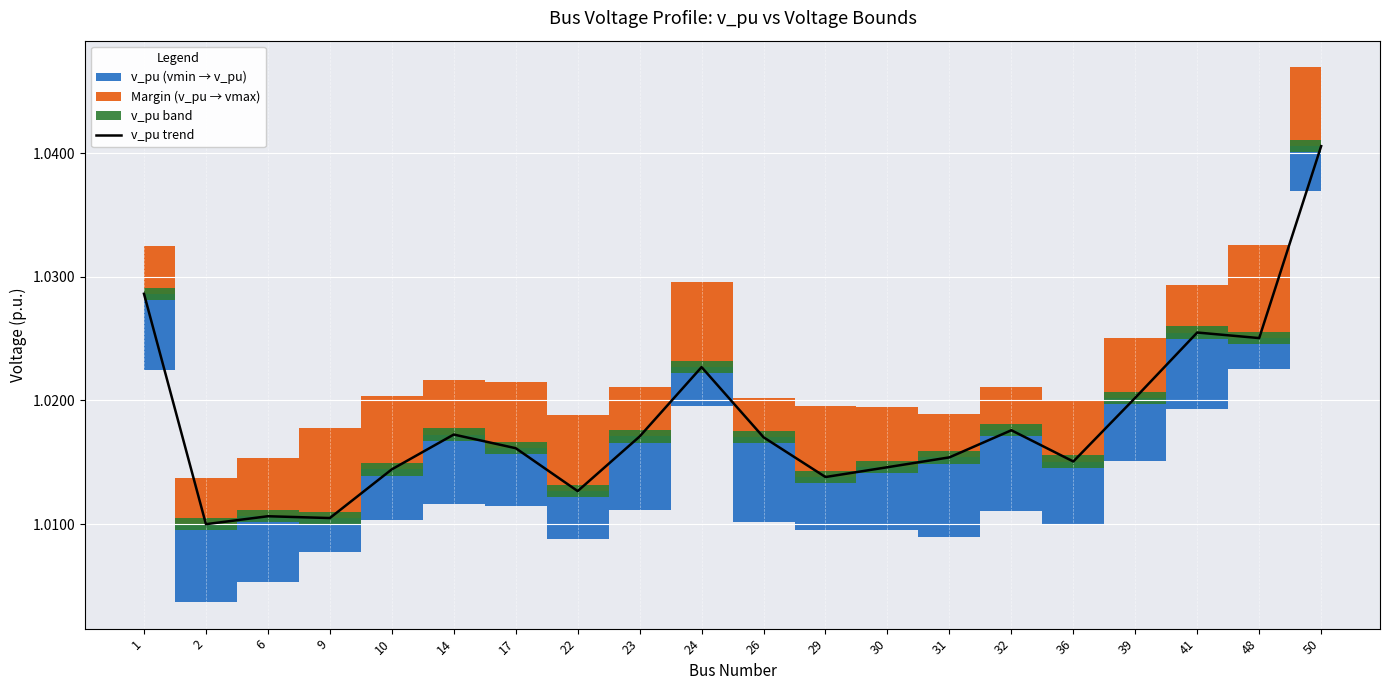

Reading left to right, extract all data points from this chart.

1=1.0	2=1.0	6=1.0	9=1.0	10=1.0	14=1.0	17=1.0	22=1.0	23=1.0	24=1.0	26=1.0	29=1.0	30=1.0	31=1.0	32=1.0	36=1.0	39=1.0	41=1.0	48=1.0	50=1.0